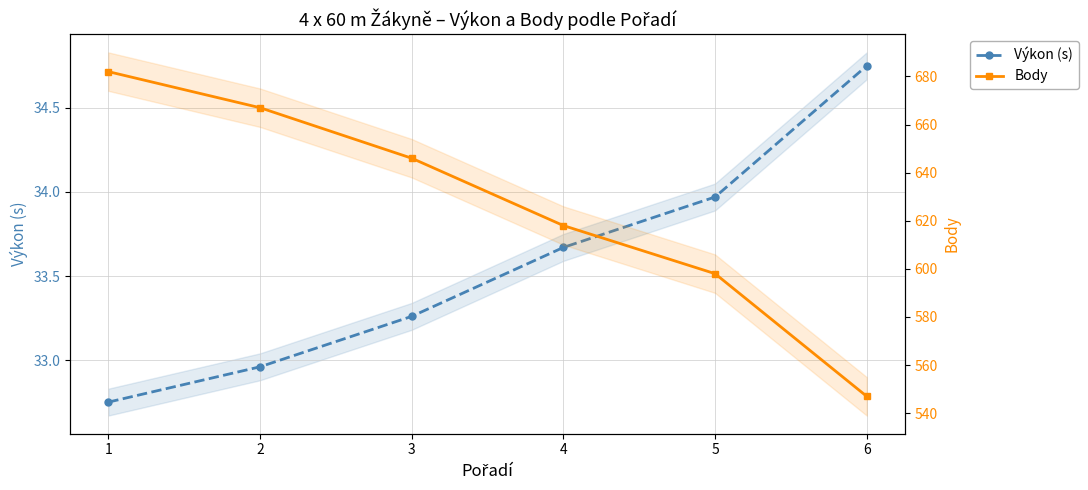

At which category does the chart reach its minimum across all series?

1